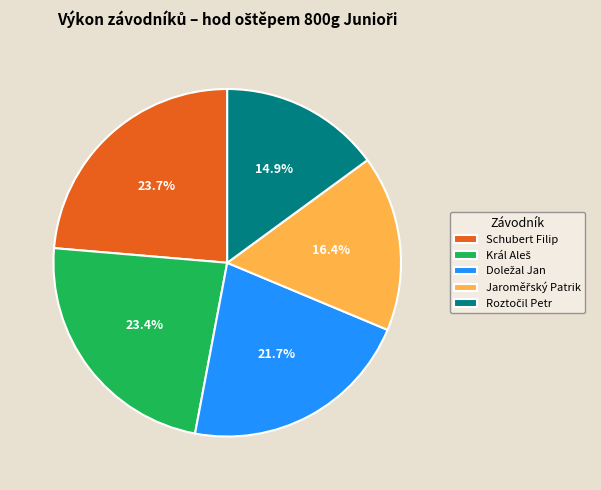

What percentage is NOT represented by Schubert Filip?

76.3%